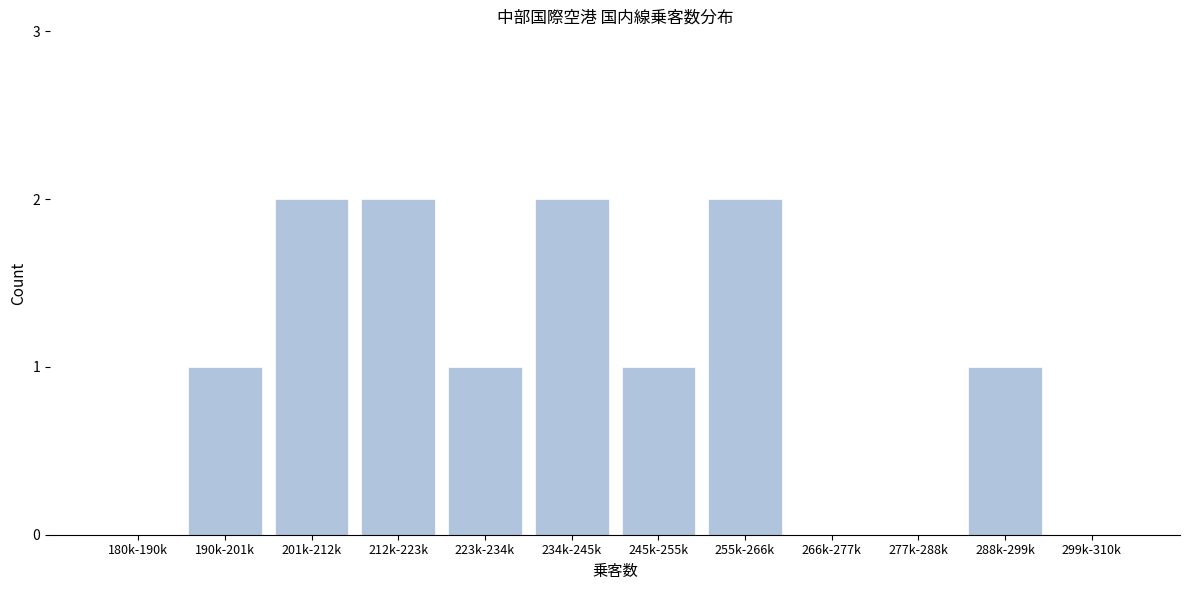

Reading left to right, list all the values displayed in this chart.

180k-190k=0	190k-201k=1	201k-212k=2	212k-223k=2	223k-234k=1	234k-245k=2	245k-255k=1	255k-266k=2	266k-277k=0	277k-288k=0	288k-299k=1	299k-310k=0